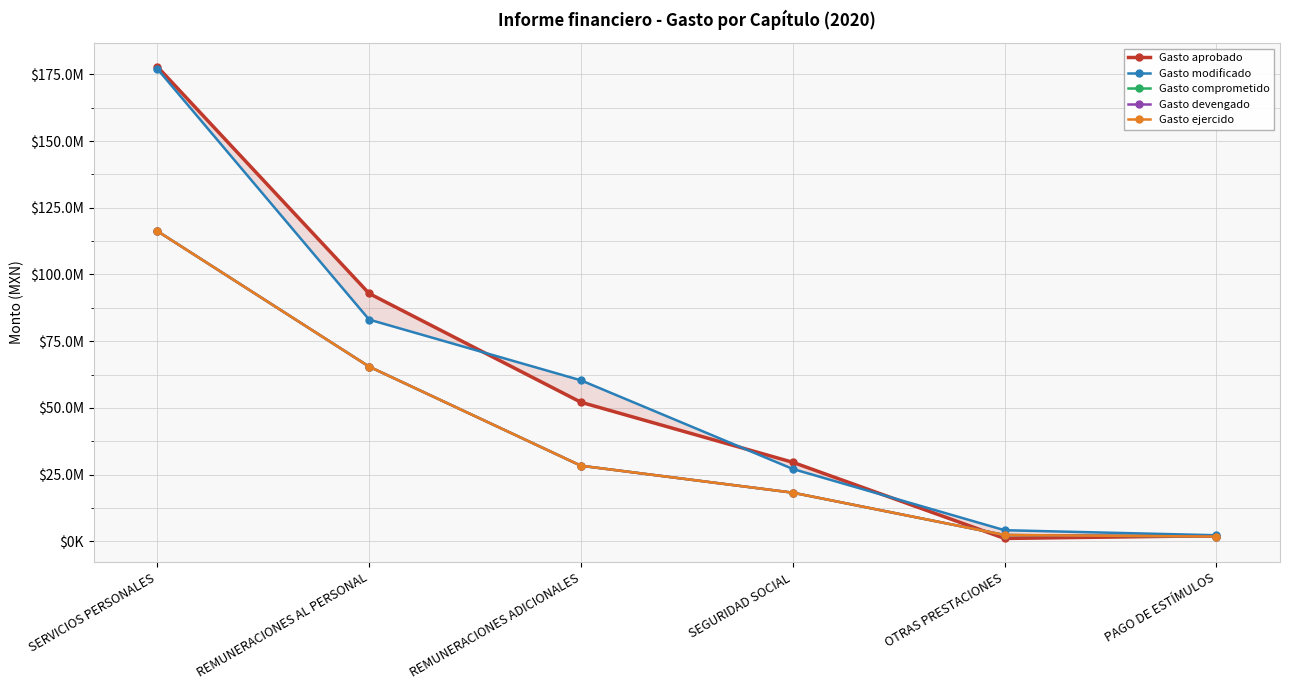

What value does the Gasto aprobado series have at PAGO DE ESTÍMULOS?

2124274.0